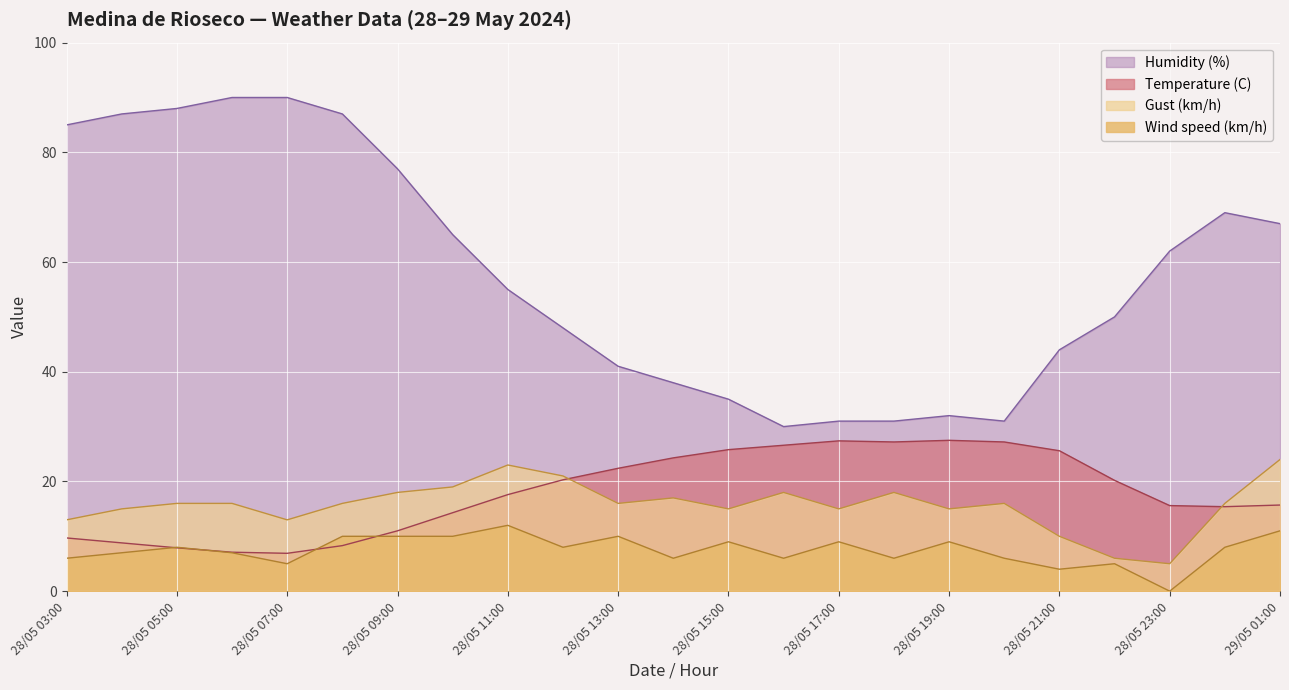

What is the value of the Temperature (C) point at the 16th from the left?

27.2